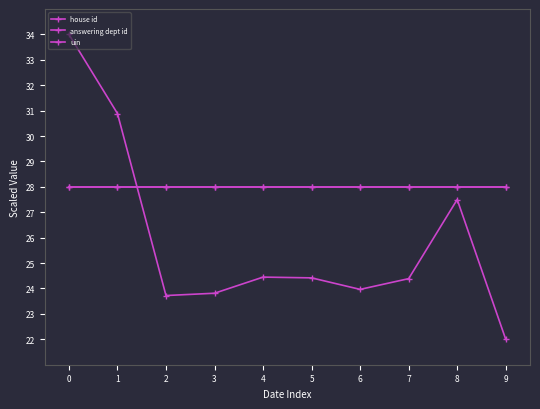

Is the value of answering dept id at 0 greater than the value of house id at 4?

No